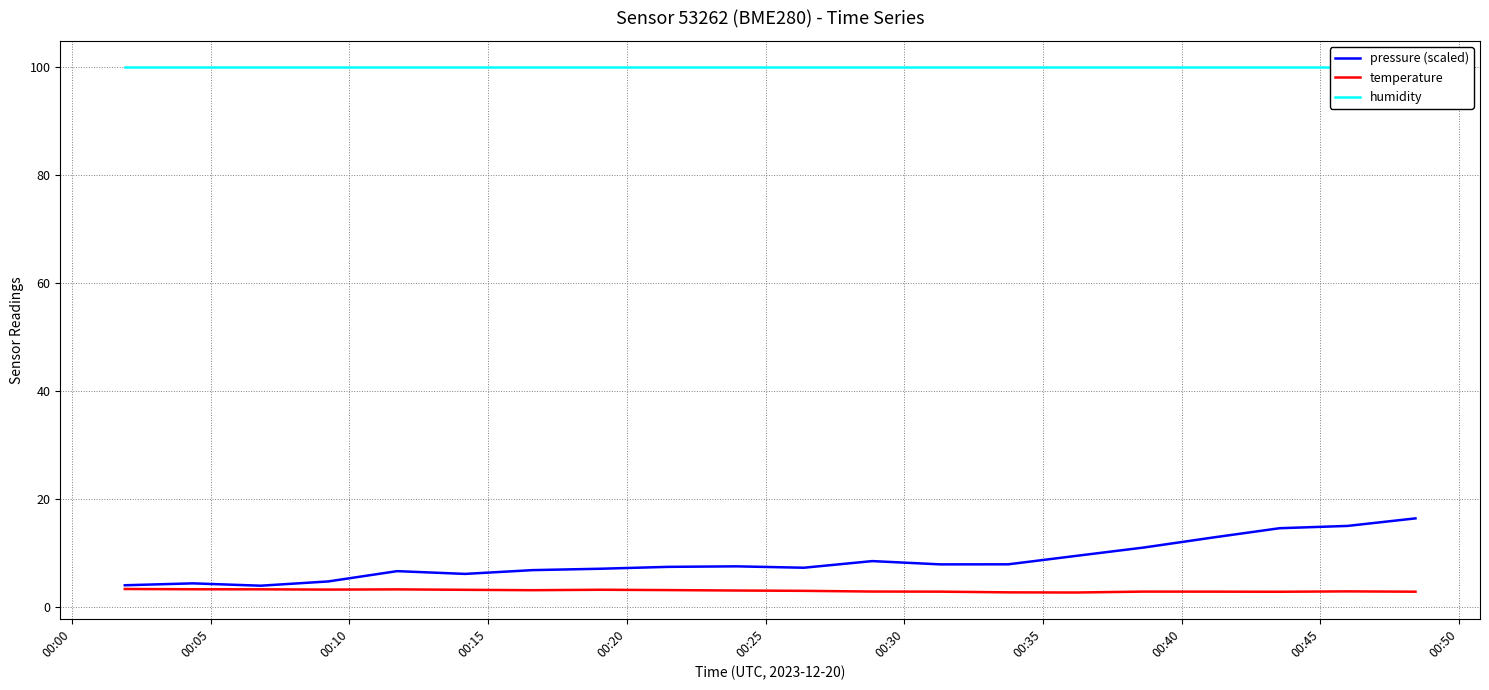

What is the minimum value for temperature?

2.8